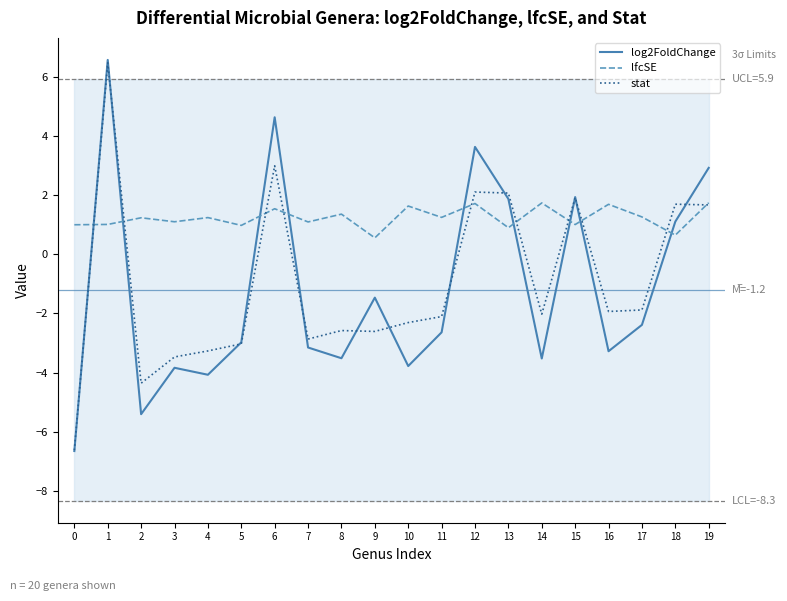

Is the value of lfcSE at 18 greater than the value of stat at 8?

Yes